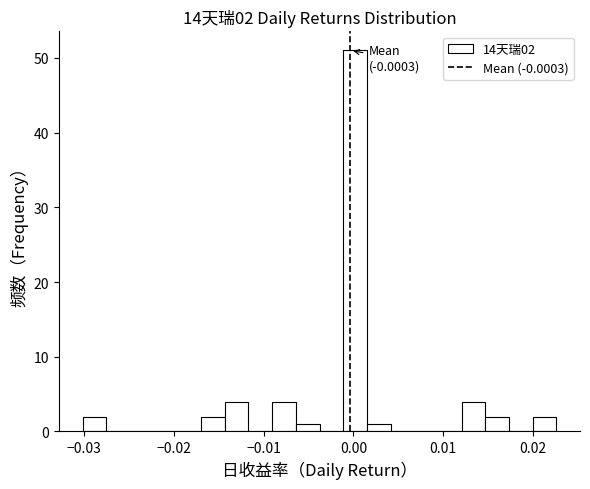

Around what value on the x-axis is the tallest bar? Give the approximate position of its centre, as read against the axis.

0.000